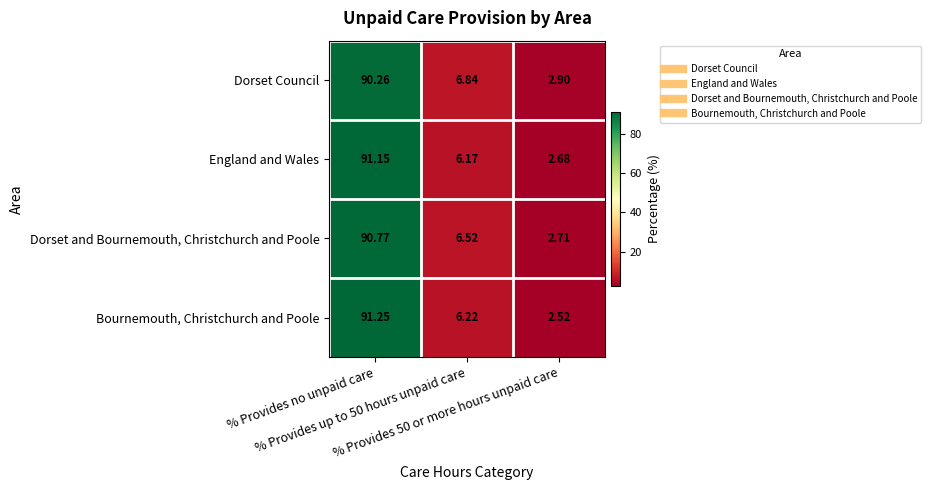

Which series has the widest spread of values?

Bournemouth, Christchurch and Poole